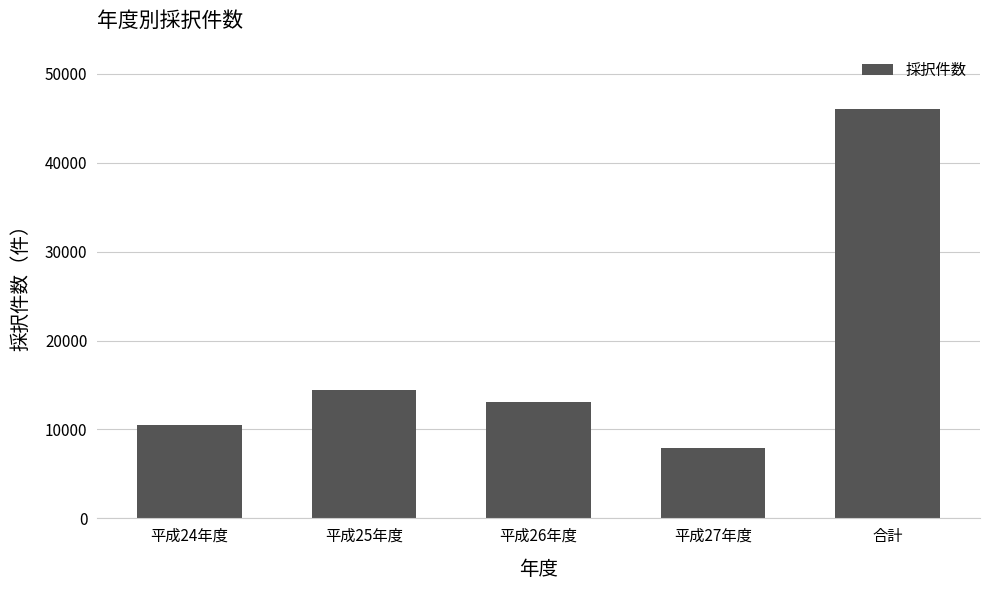

Which label corresponds to the smallest value in the chart?

平成27年度